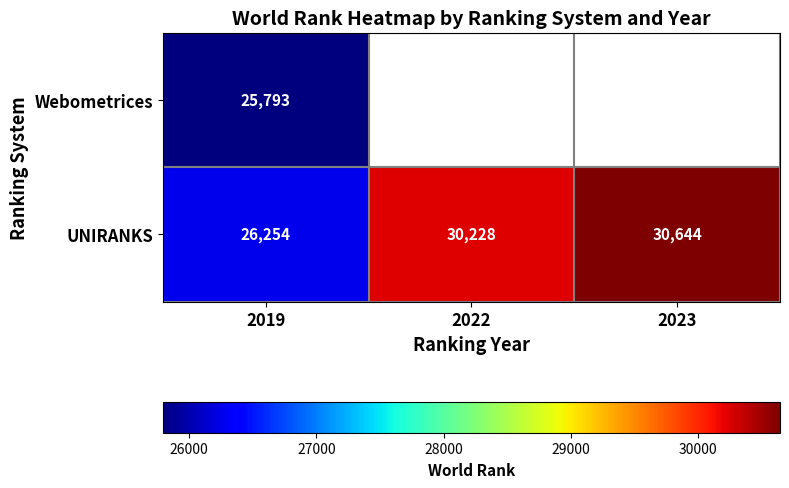

True or false: UNIRANKS has a value of 26254 at 2019.

True